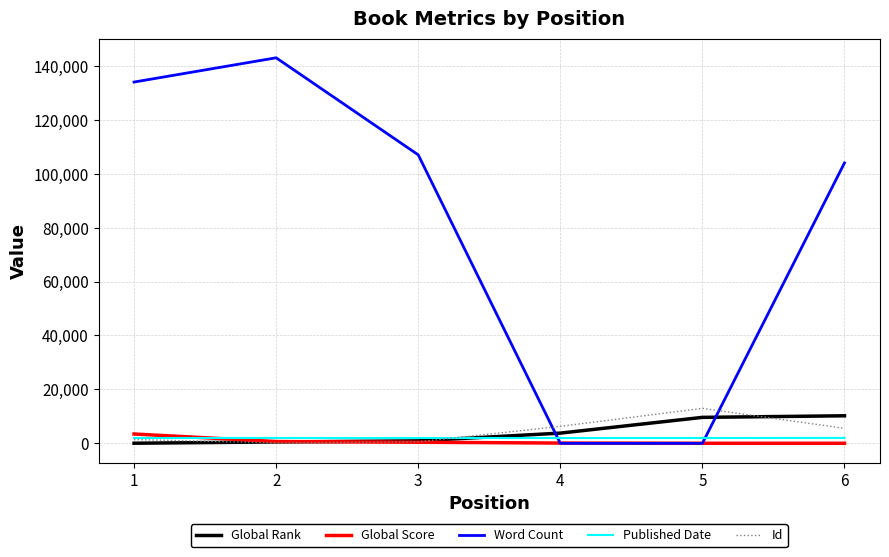

Does the chart display data point markers on the line(s)?

No